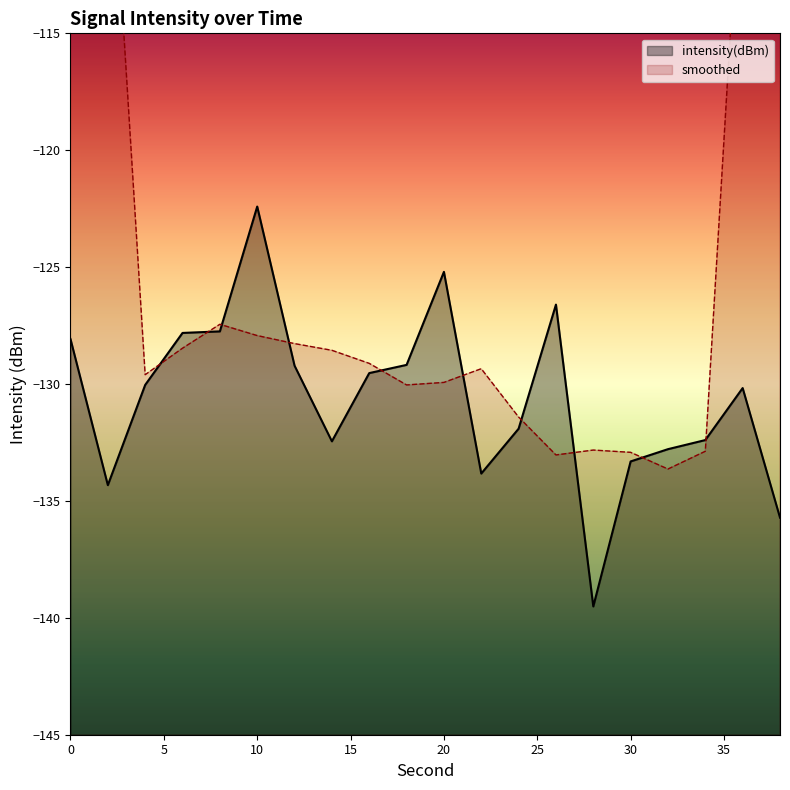

Where is the first local maximum?

10